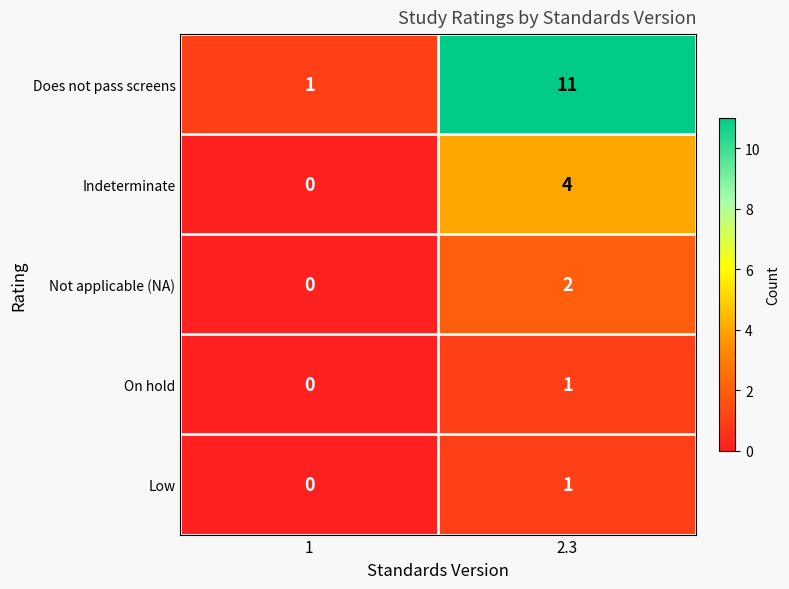

Reading left to right, list all the values displayed in this chart.

Does not pass screens: 1	11
Indeterminate: 0	4
Not applicable (NA): 0	2
On hold: 0	1
Low: 0	1